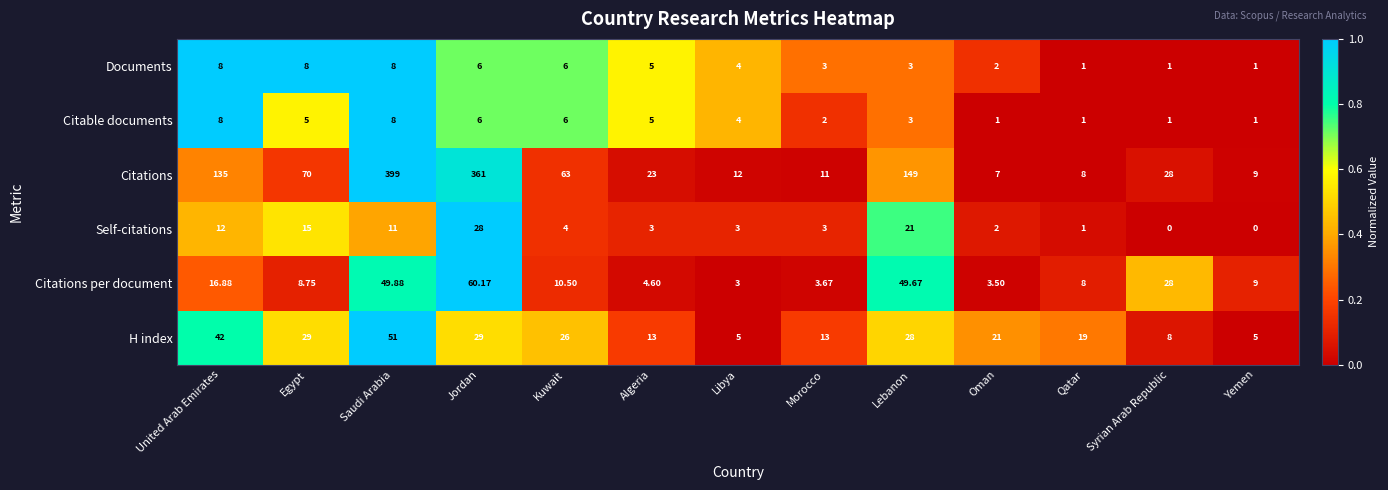

At which label is Citable documents closest to 4?

Libya